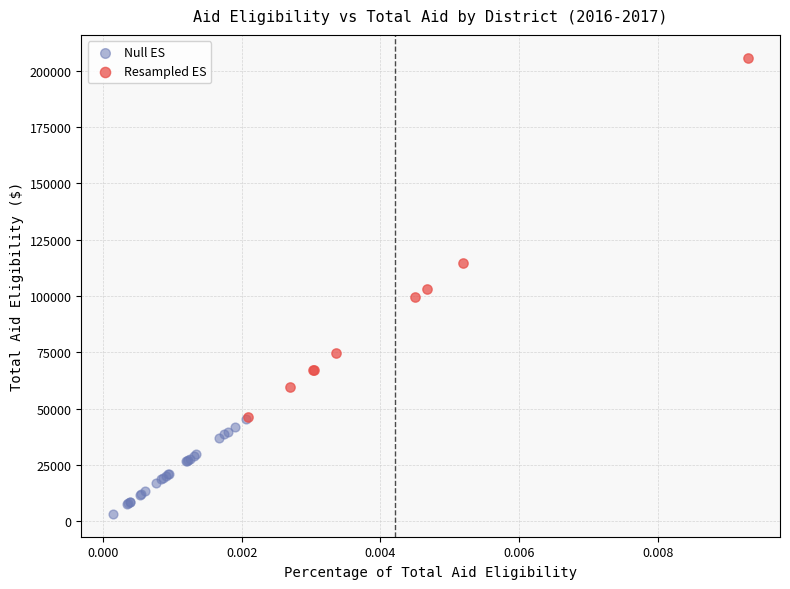

Which series reaches the minimum Y coordinate?

Null ES